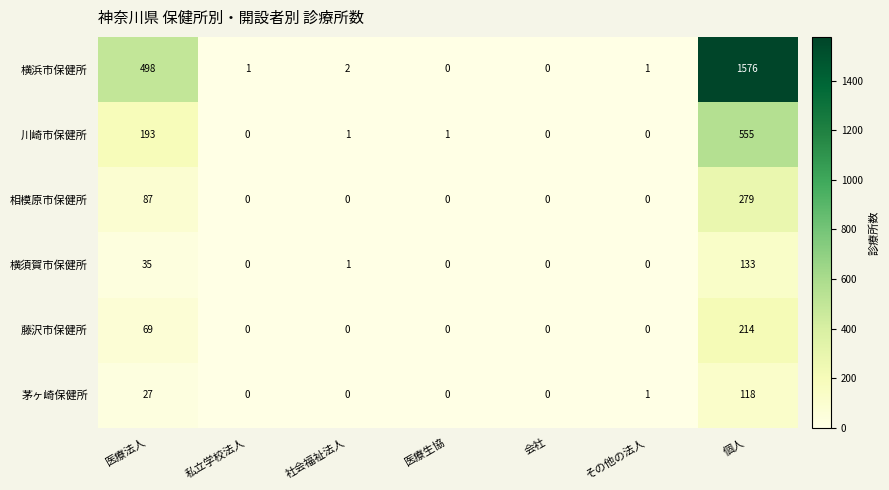

What is the sum of the 茅ヶ崎保健所 values at 医療法人 and 私立学校法人?

27